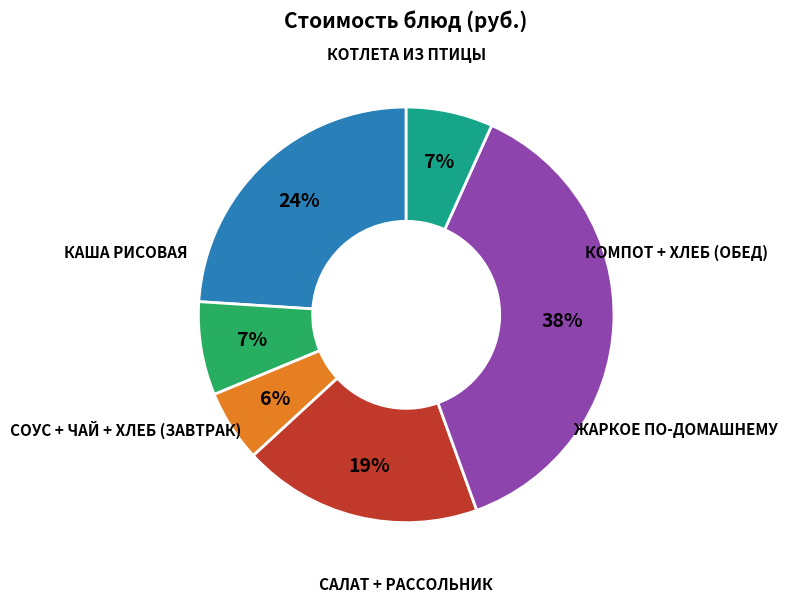

To the nearest percent, what is the difference between the largest and smallest slice percentages?

32%